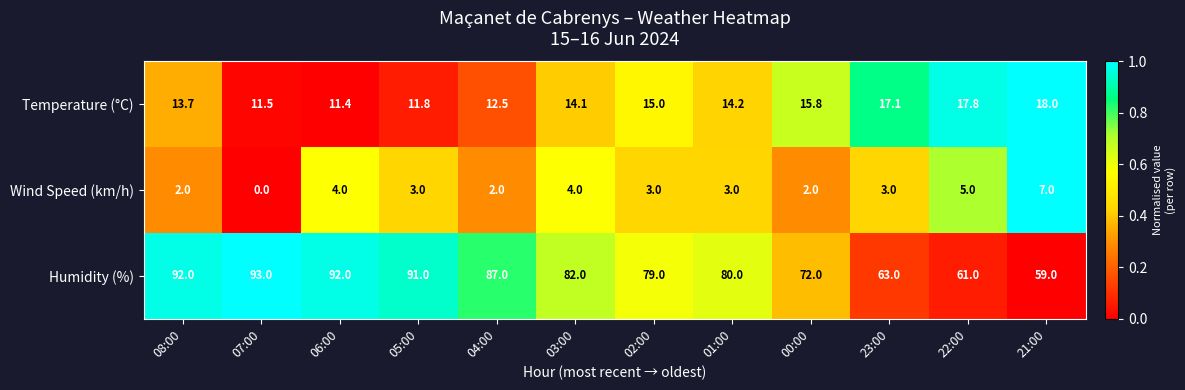

At how many categories does at least one series exceed 3?

12